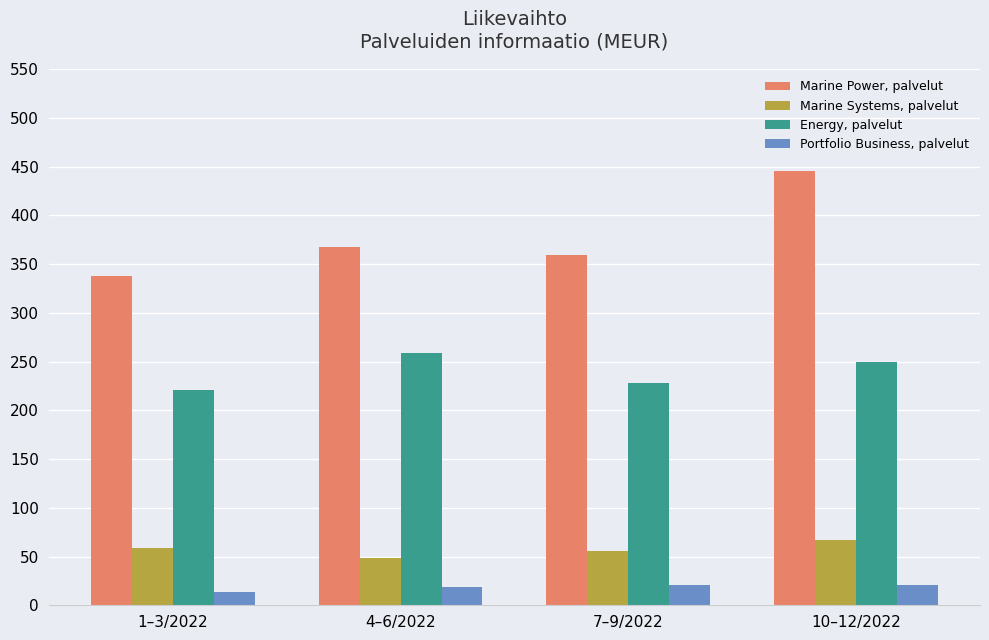

At which category is the sum across all series the highest?

10–12/2022